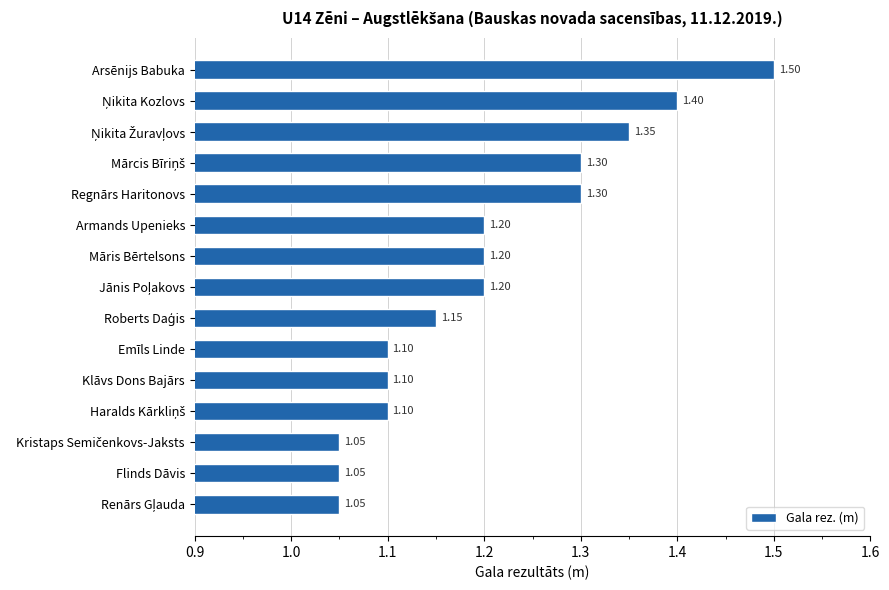

What is the label of the 9th bar from the bottom?

Māris Bērtelsons